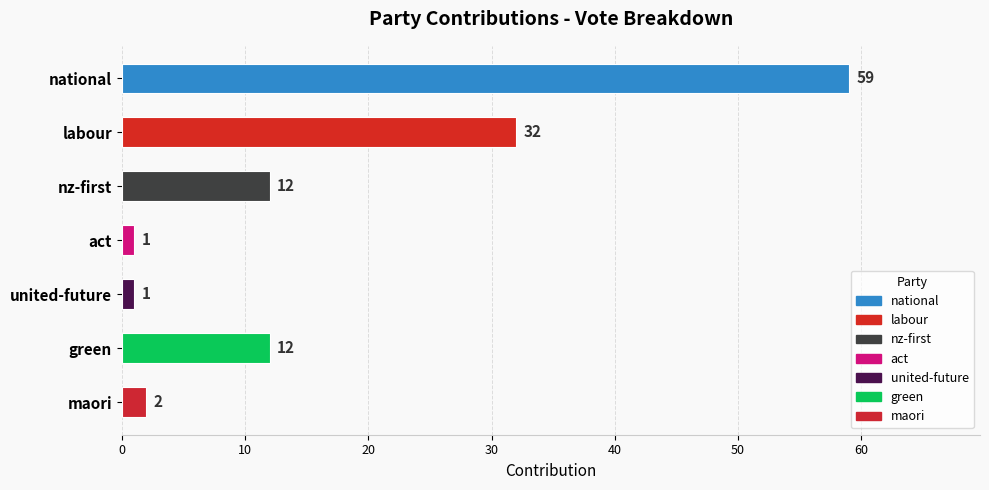

Approximately how many times larger is the value at united-future compared to act?

1.0